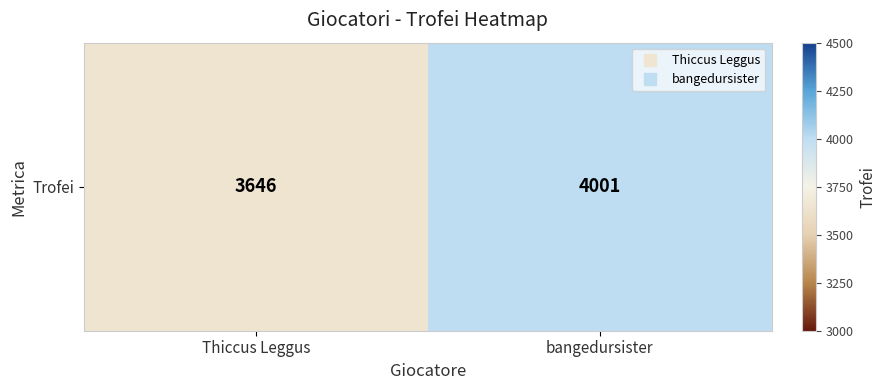

Read the value at bangedursister.

4001